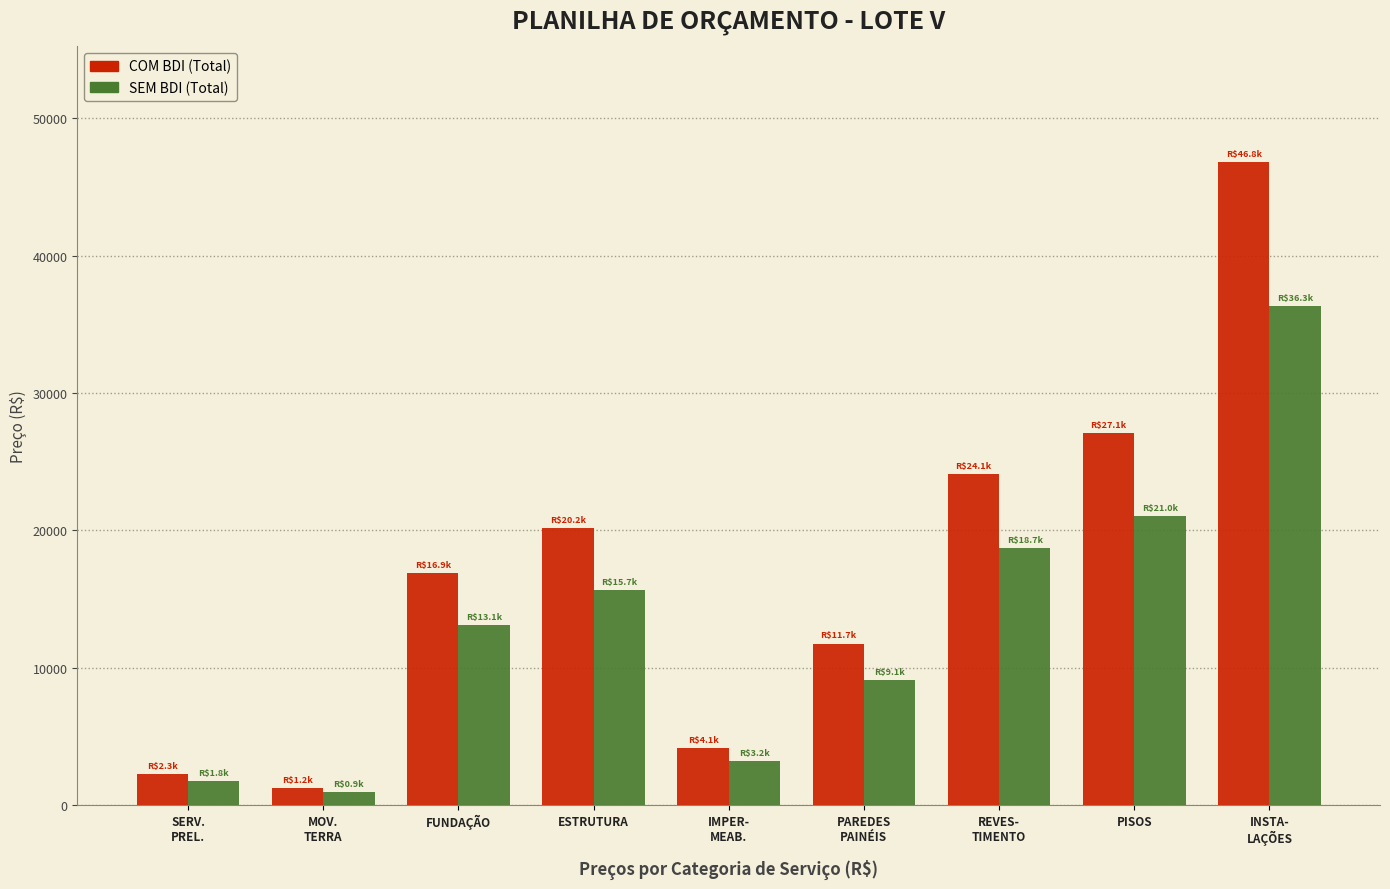

Which series has the largest range (max minus min)?

COM BDI (Total)